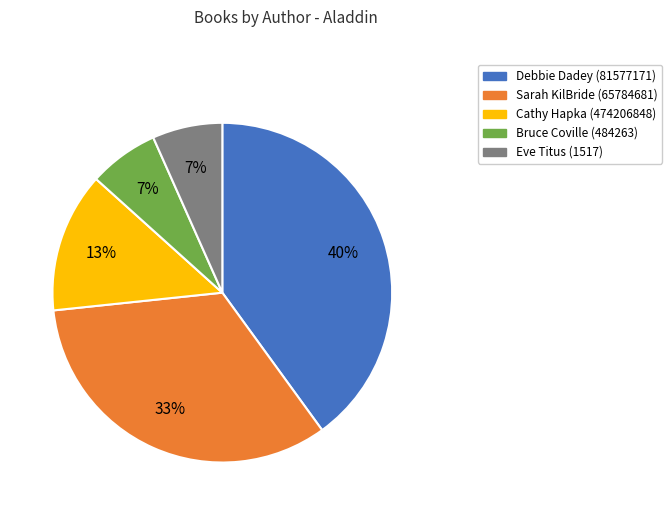

To the nearest percent, what is the difference between the Cathy Hapka (474206848) and Debbie Dadey (81577171) slice percentages?

27%